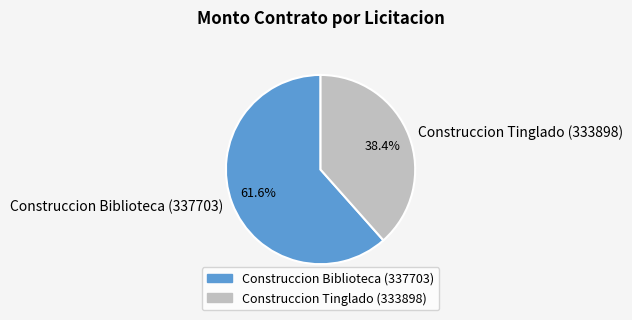

Which slice is the largest?

Construccion Biblioteca (337703)